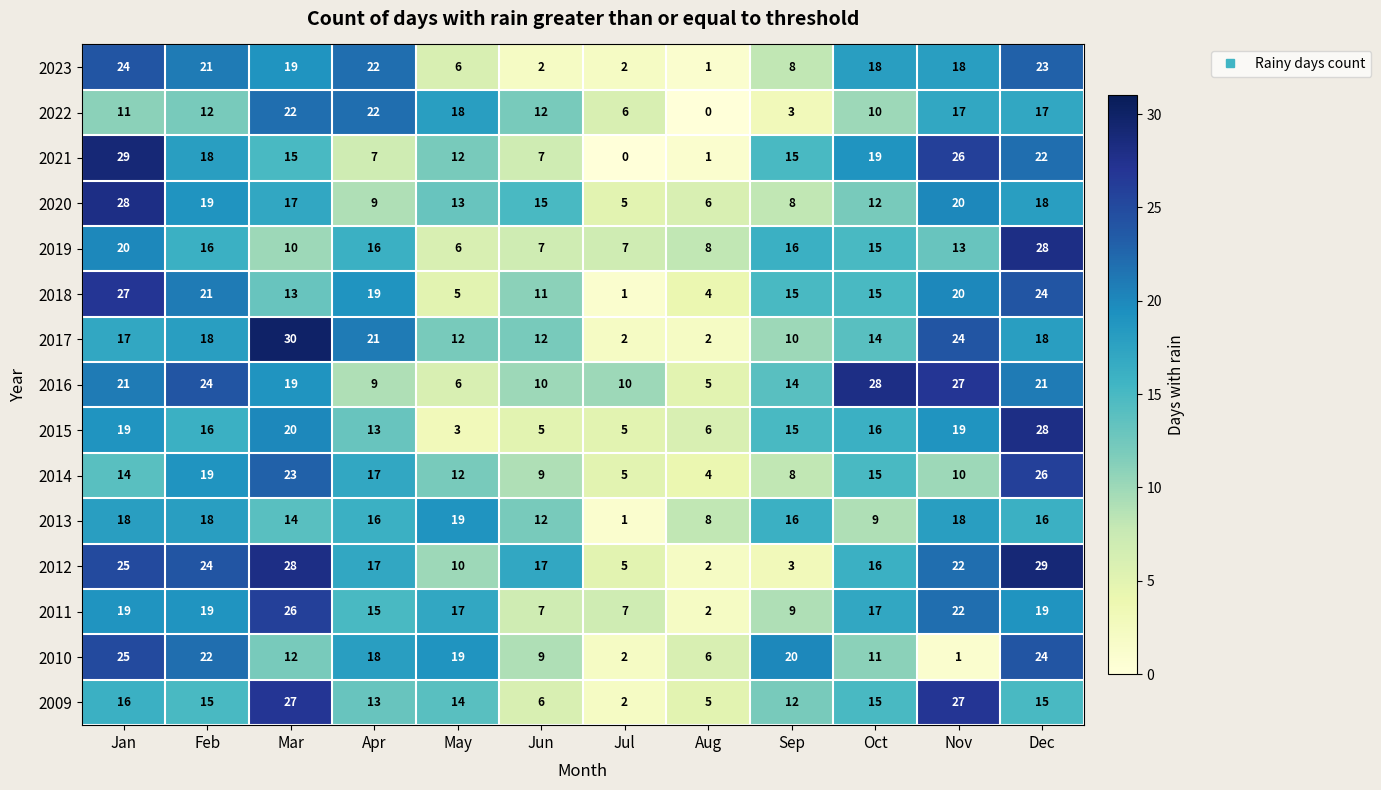

Which series has the largest total across all categories?

2012